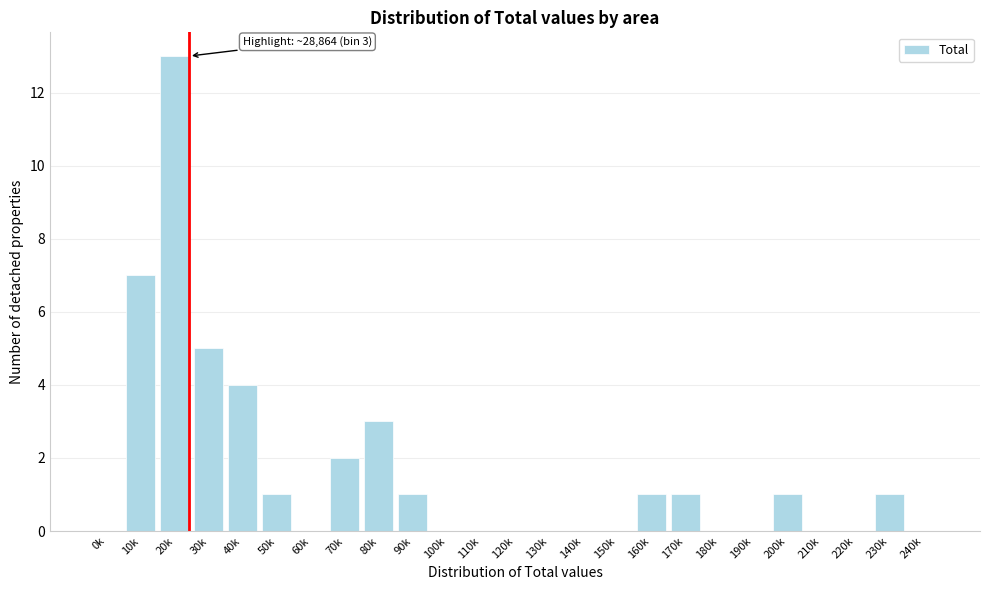

Reading right to left, list all the values displayed in this chart.

240k=0	230k=1	220k=0	210k=0	200k=1	190k=0	180k=0	170k=1	160k=1	150k=0	140k=0	130k=0	120k=0	110k=0	100k=0	90k=1	80k=3	70k=2	60k=0	50k=1	40k=4	30k=5	20k=13	10k=7	0k=0